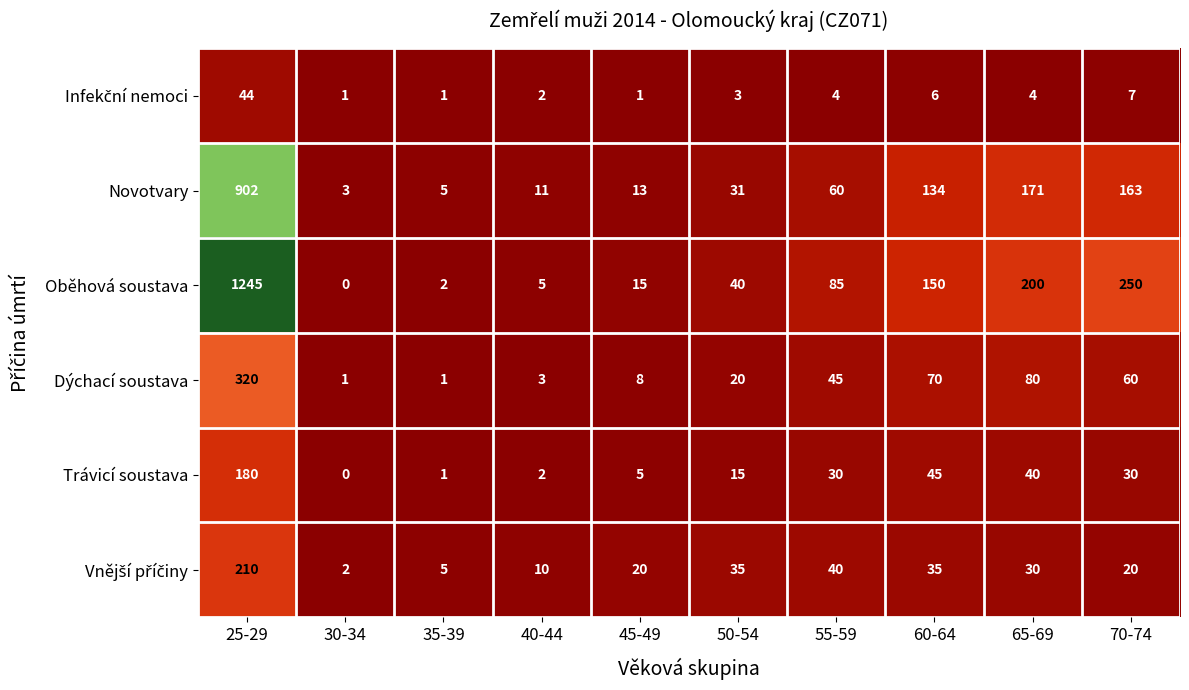

The value of Trávicí soustava at 45-49 is 5. True or false?

True